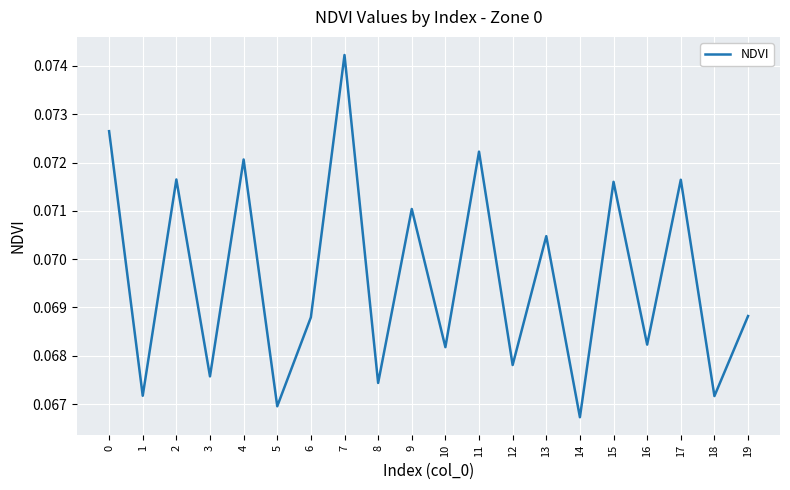

At which label is the value closest to 0?

14